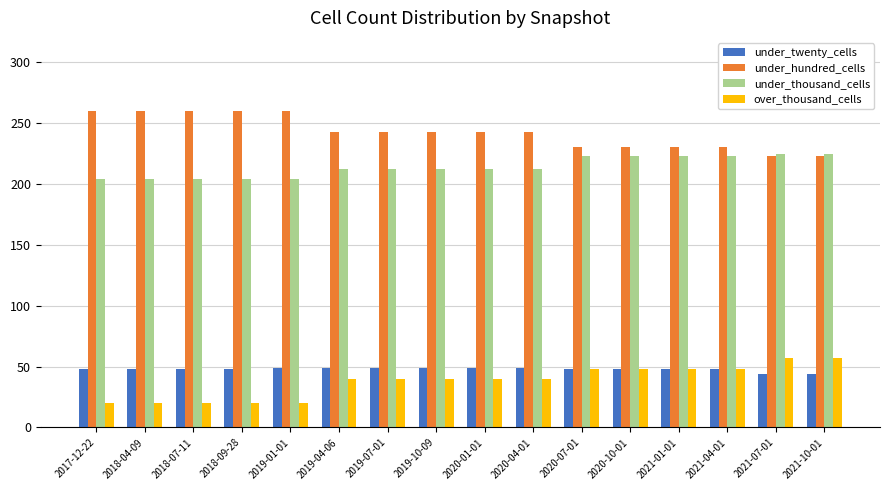

What value does the under_thousand_cells series have at 2018-09-28, to the nearest 5?

205